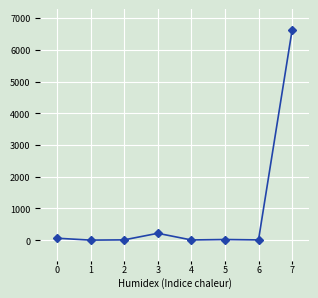

What is the sum of all values?

6938.8